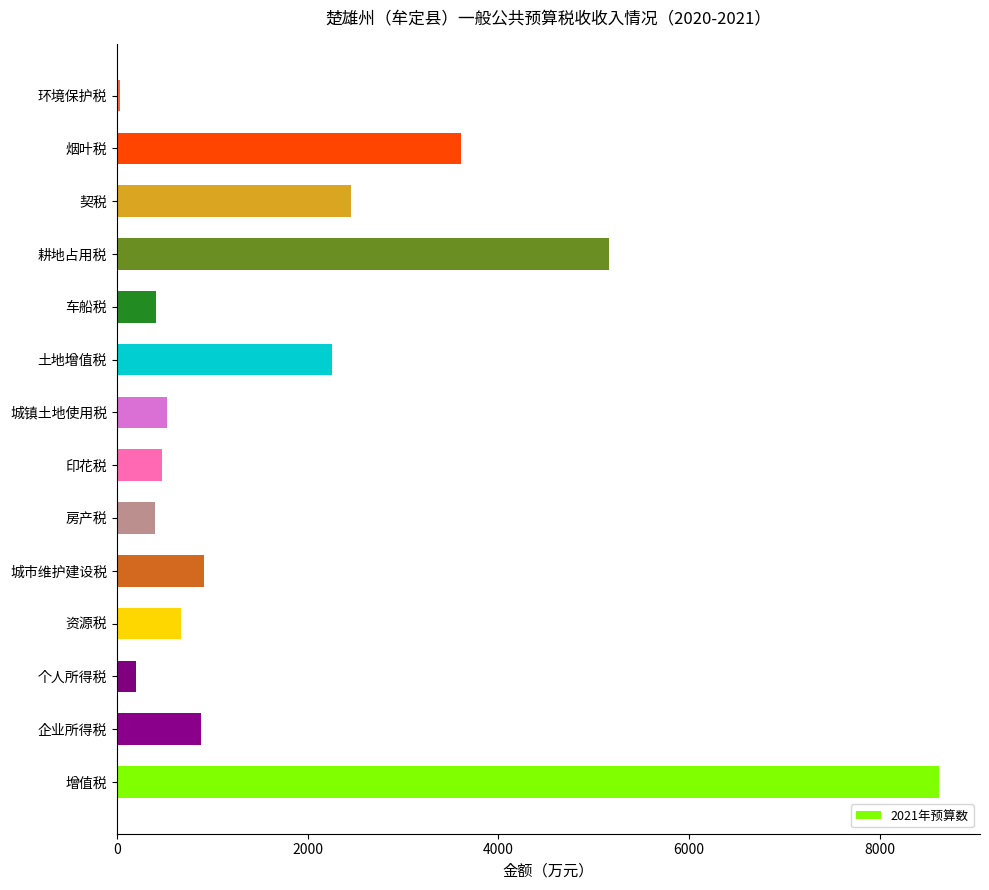

The chart shows a value of 268 at 企业所得税. True or false?

False